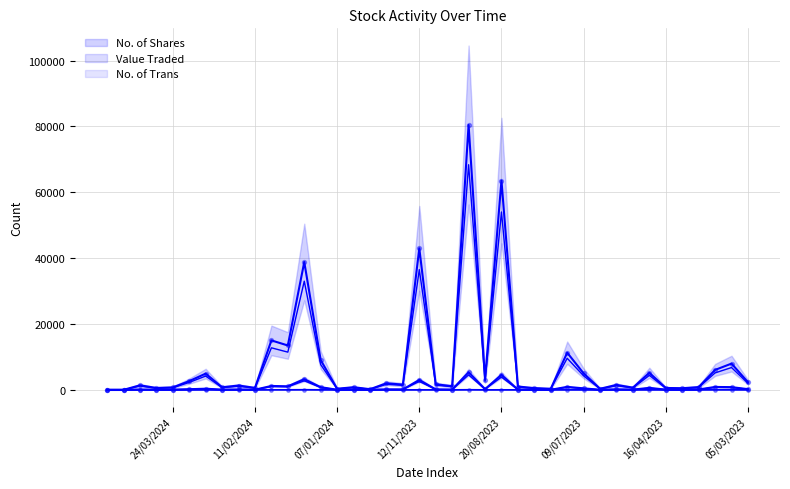

What are all the series names shown in the legend?

No. of Shares, Value Traded, No. of Trans